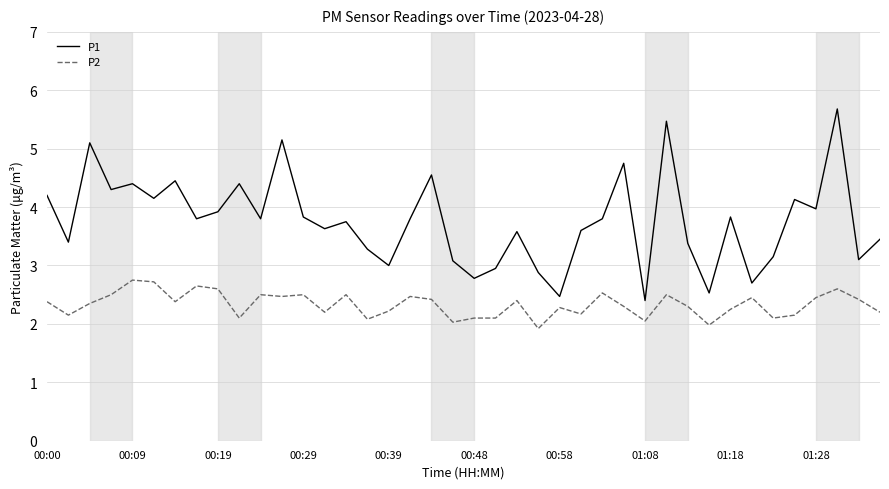

List the series in order of their overall mean, lowest first.

P2, P1